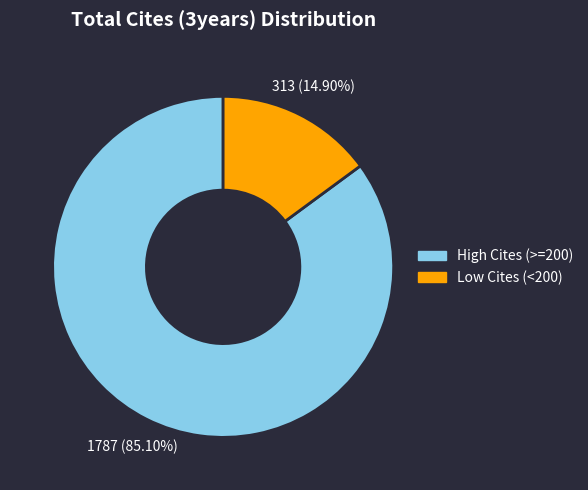

Is there a majority slice in this chart?

Yes